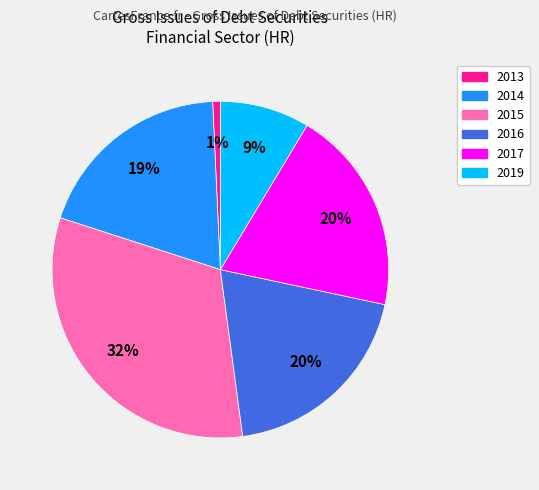

To the nearest percent, what is the average slice percentage?

17%